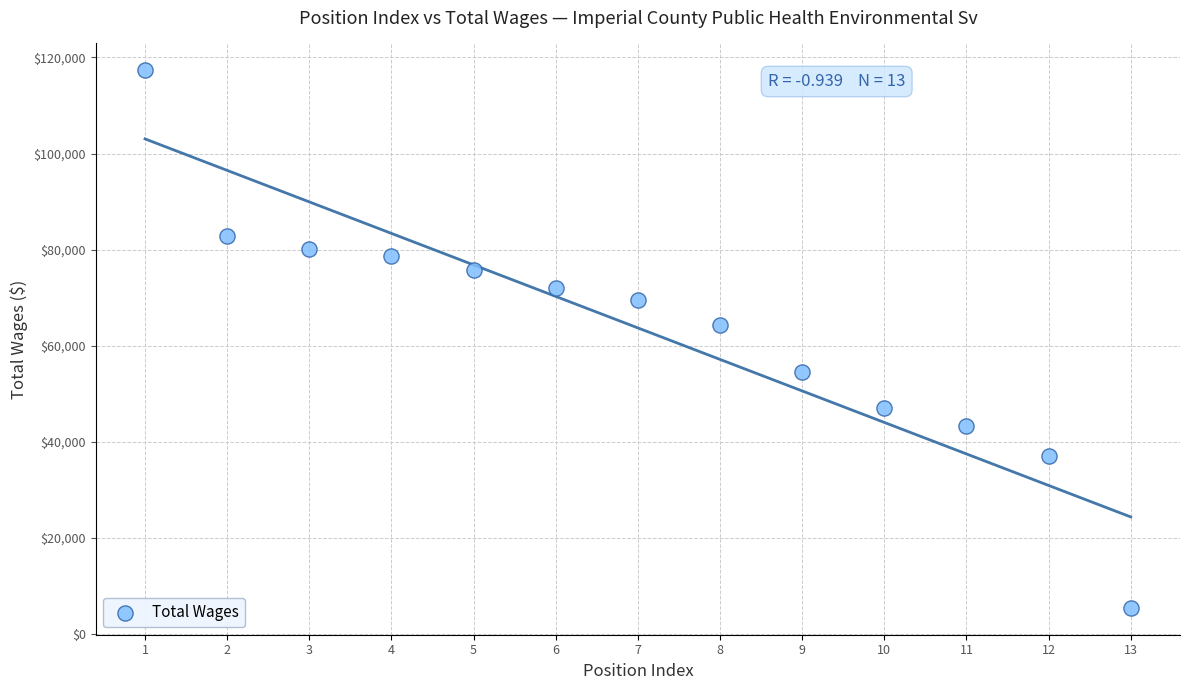

What Y value in the scatter plot is closest to 61379?

64233